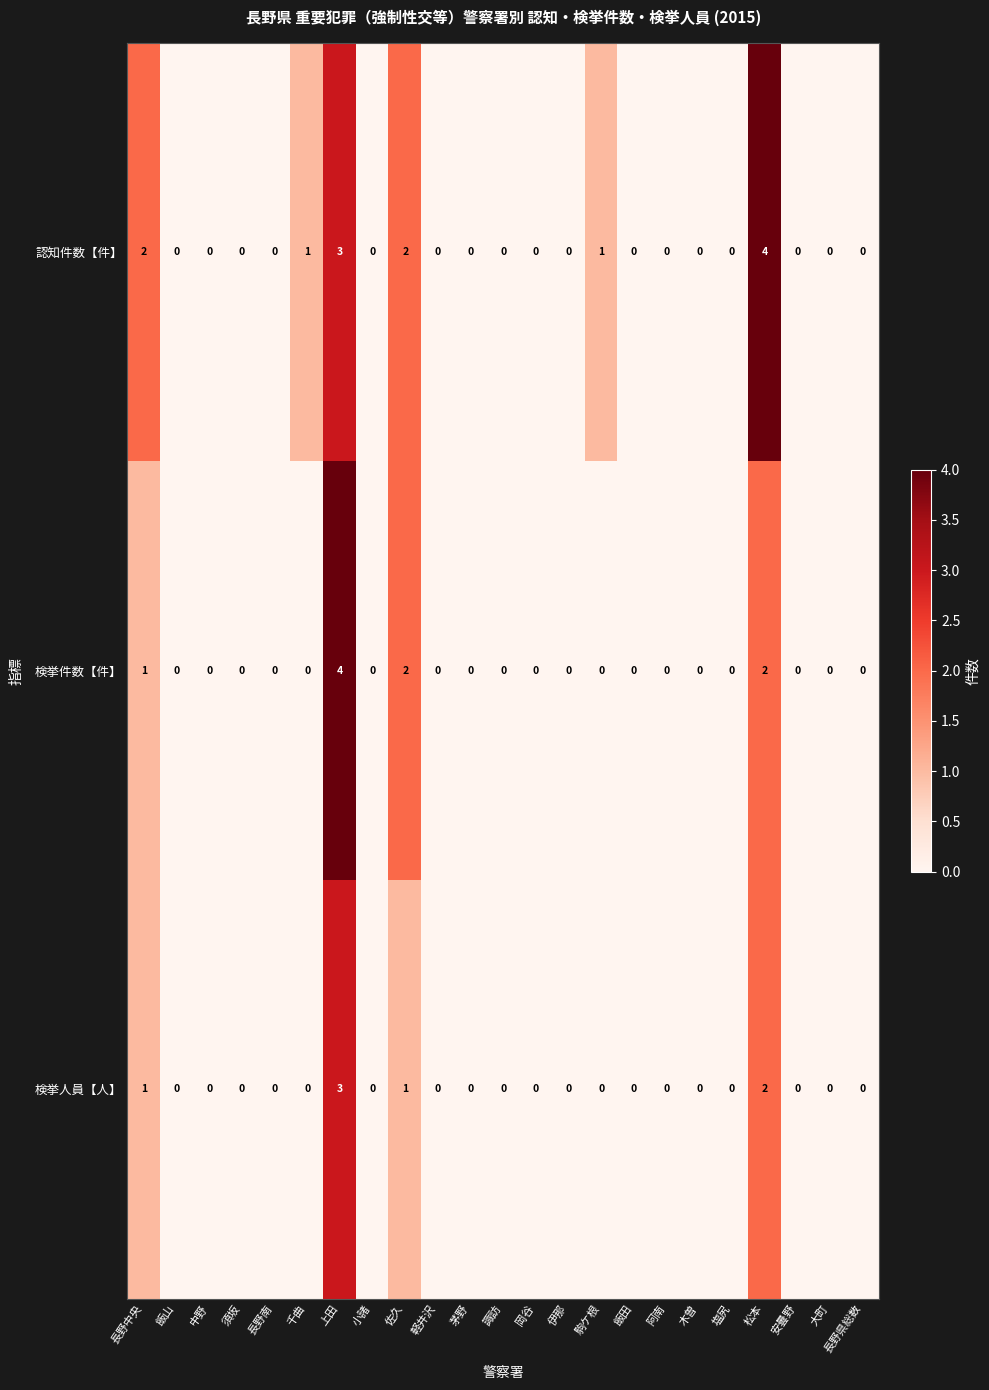

Rank the series by their average value, from highest to lowest.

認知件数【件】, 検挙件数【件】, 検挙人員【人】